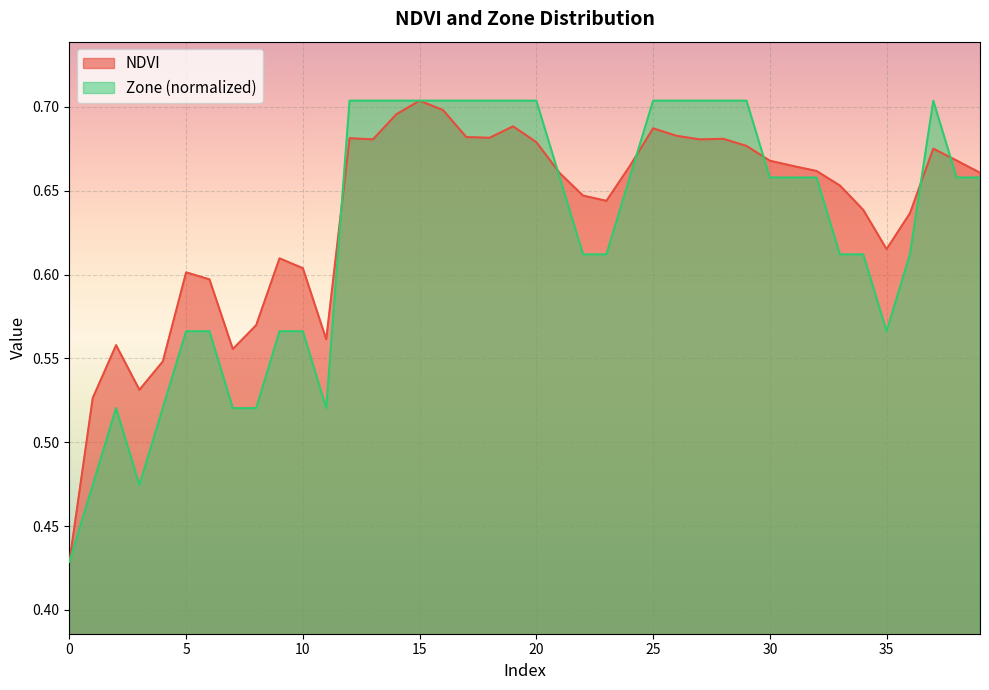

What is the smallest value displayed?

0.4